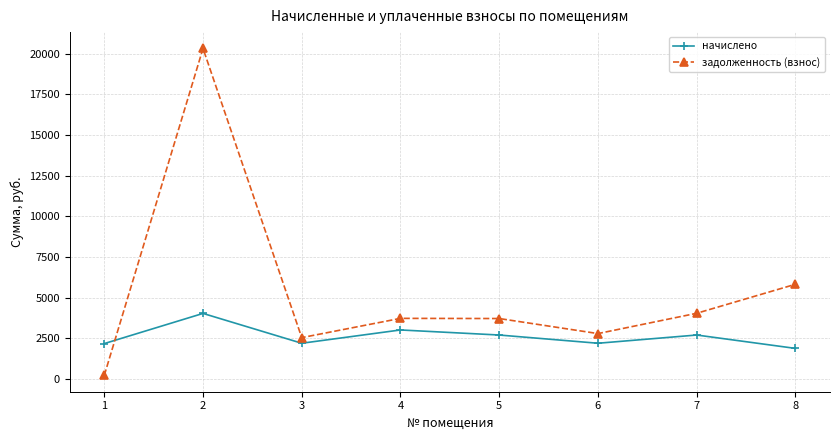

Does the chart have visible grid lines?

Yes